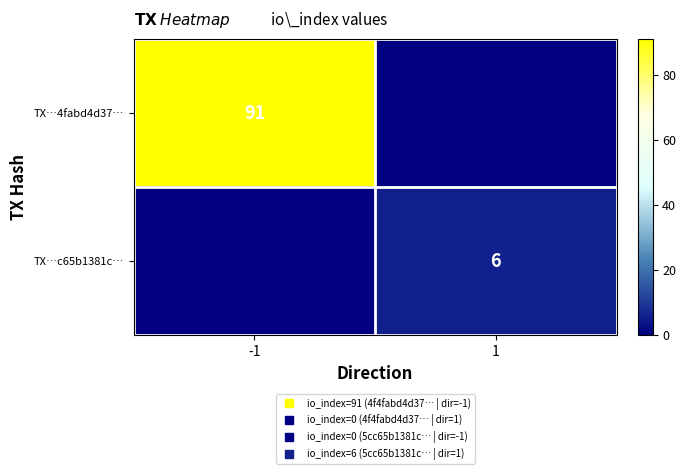

Which series has the widest spread of values?

TX…4fabd4d37…